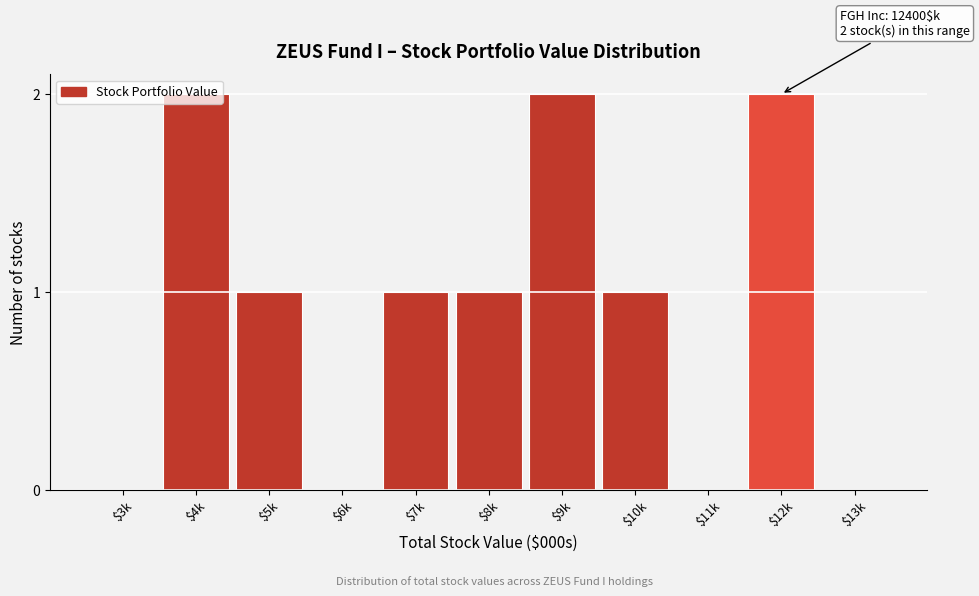

Is it true that the value at $6k is 0?

True